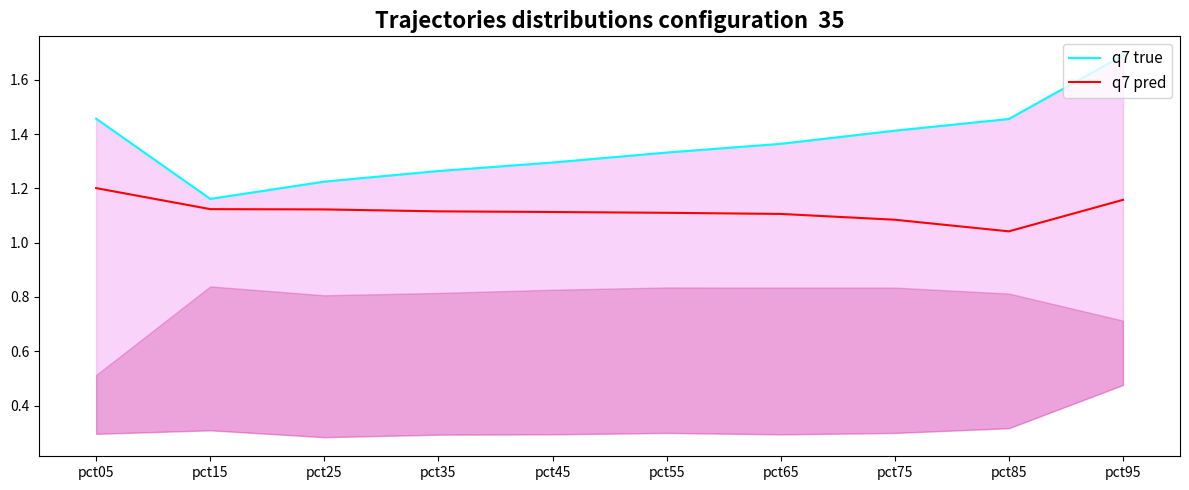

Rank the categories by q7 true value from lowest to highest.

pct15, pct25, pct35, pct45, pct55, pct65, pct75, pct85, pct05, pct95